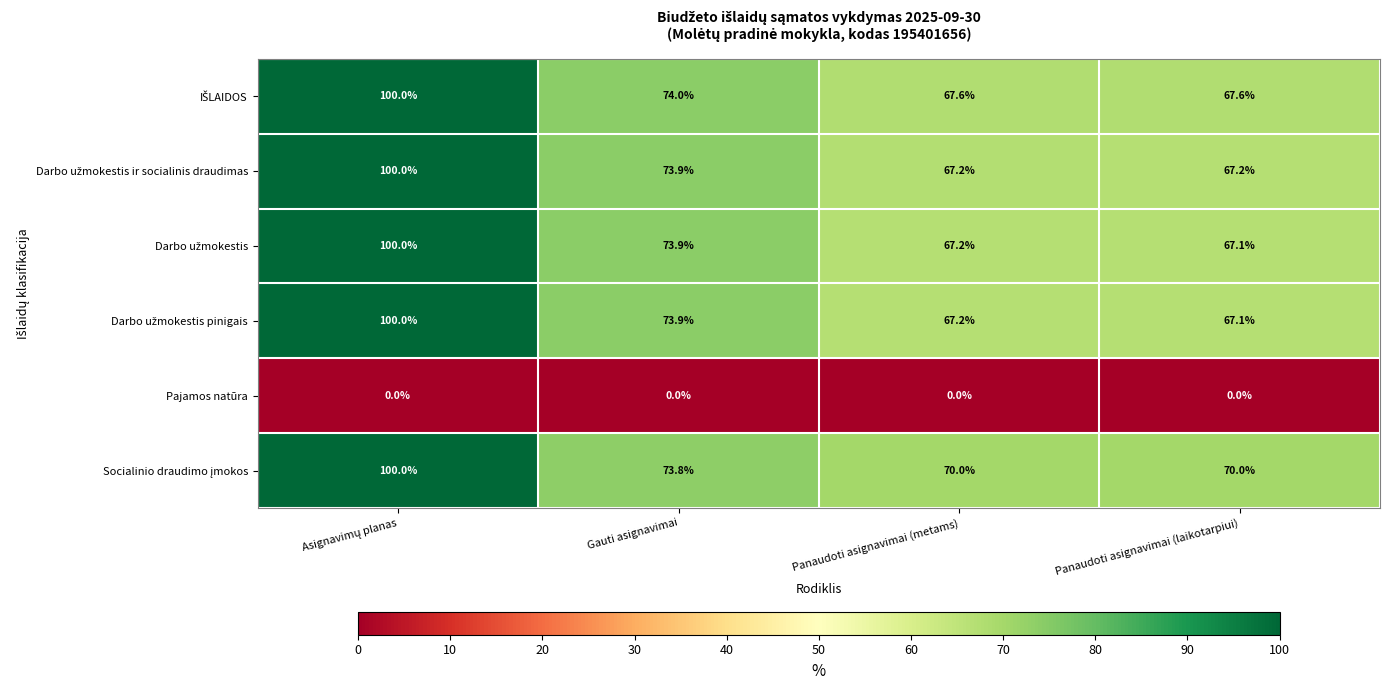

What is the greatest value displayed?

100.0